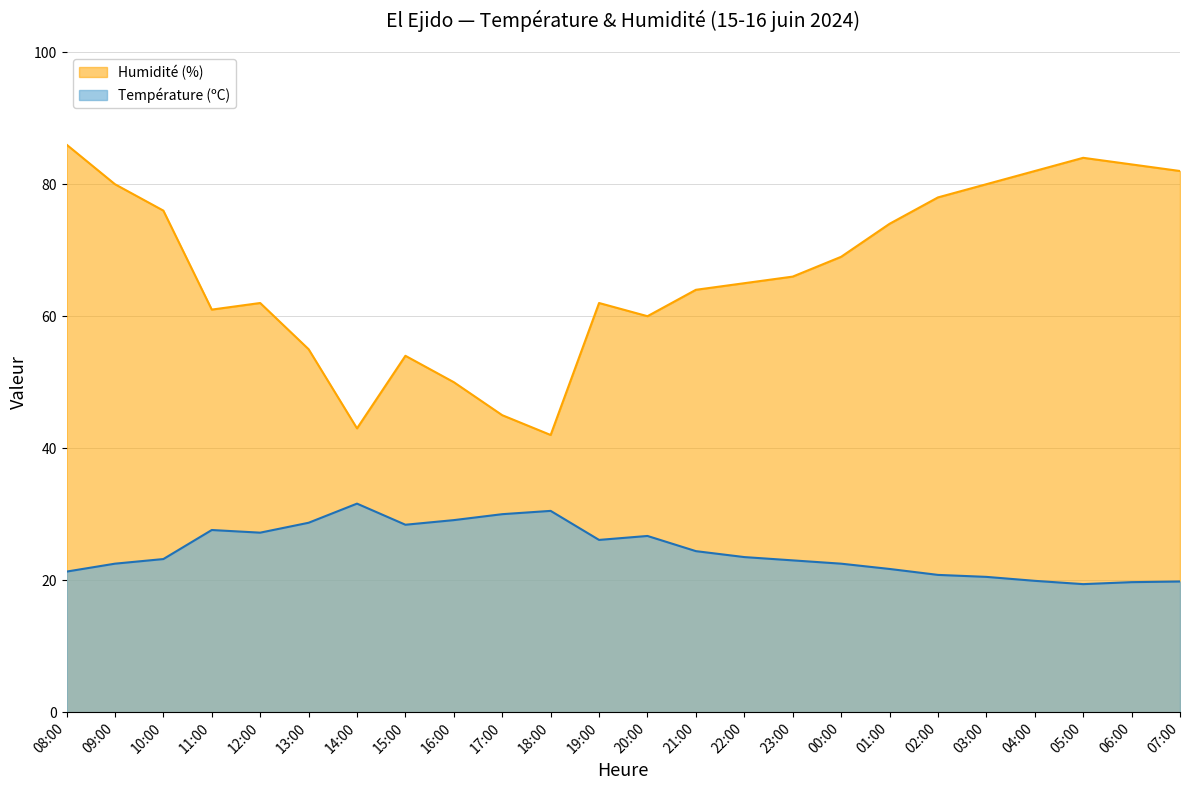

True or false: Humidité (%) and Température (ºC) cross at least once.

False